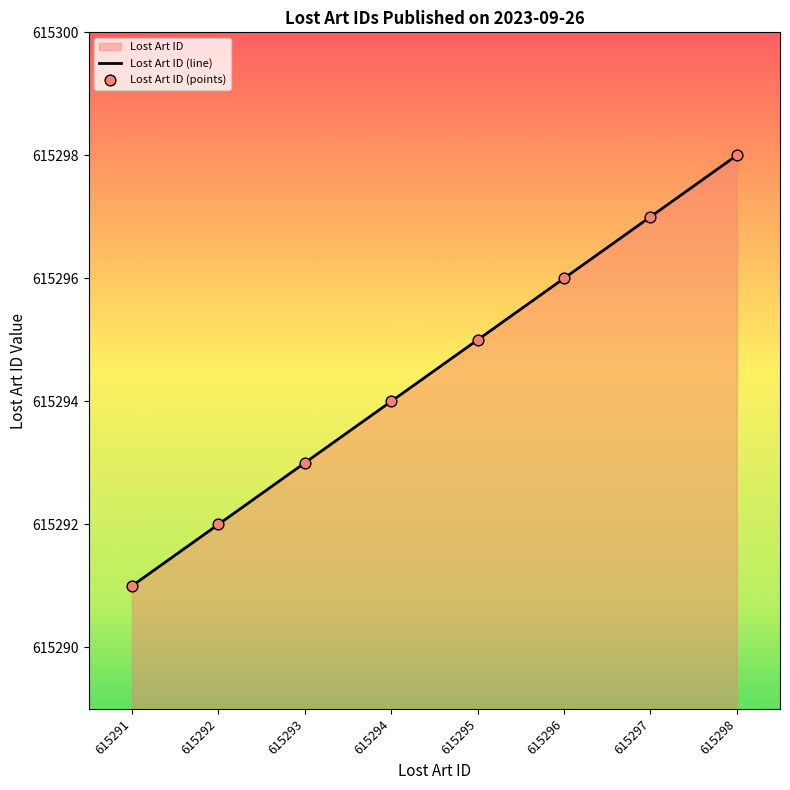

Approximately how many times larger is the value at 615292 compared to 615298?

1.0